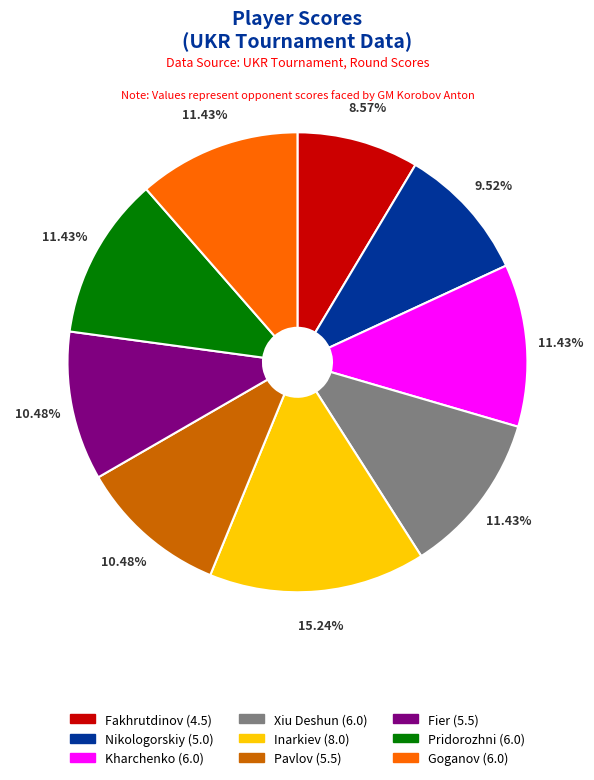

Is there a majority slice in this chart?

No